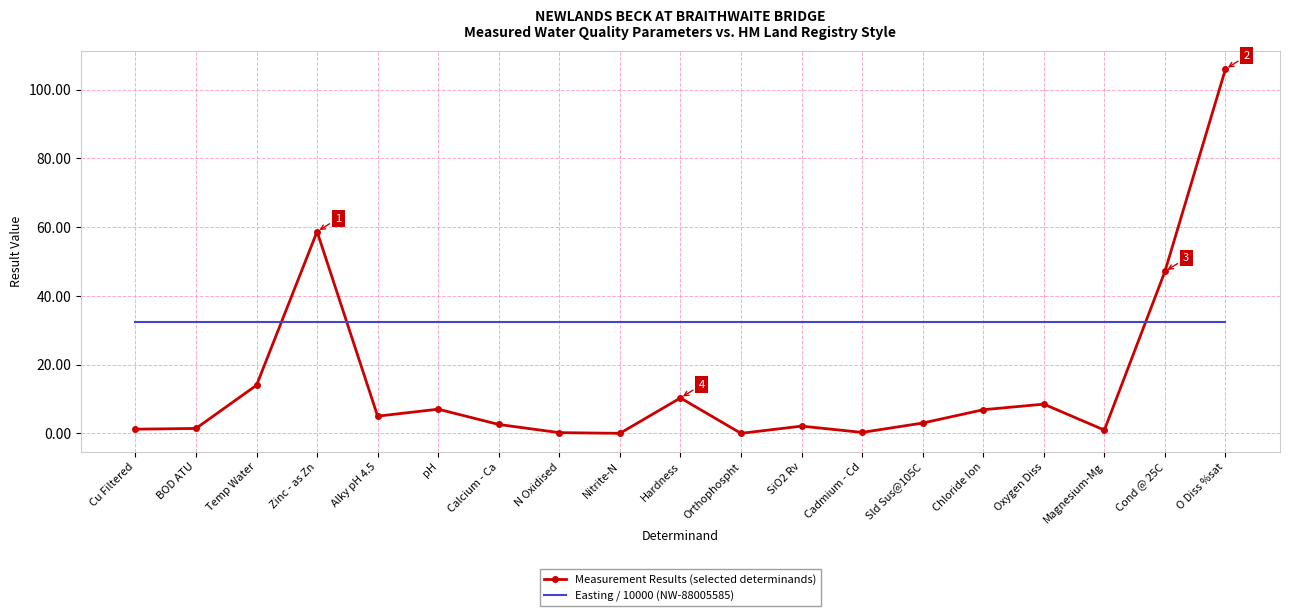

What is the highest value of the Measurement Results (selected determinands) series?

106.0